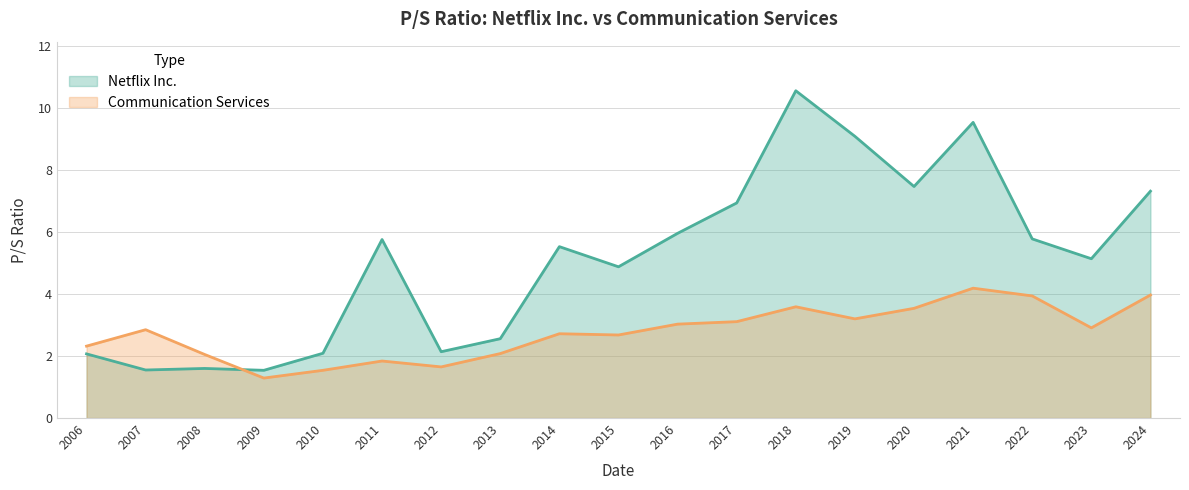

Which category has the highest value in the Communication Services series?

2021